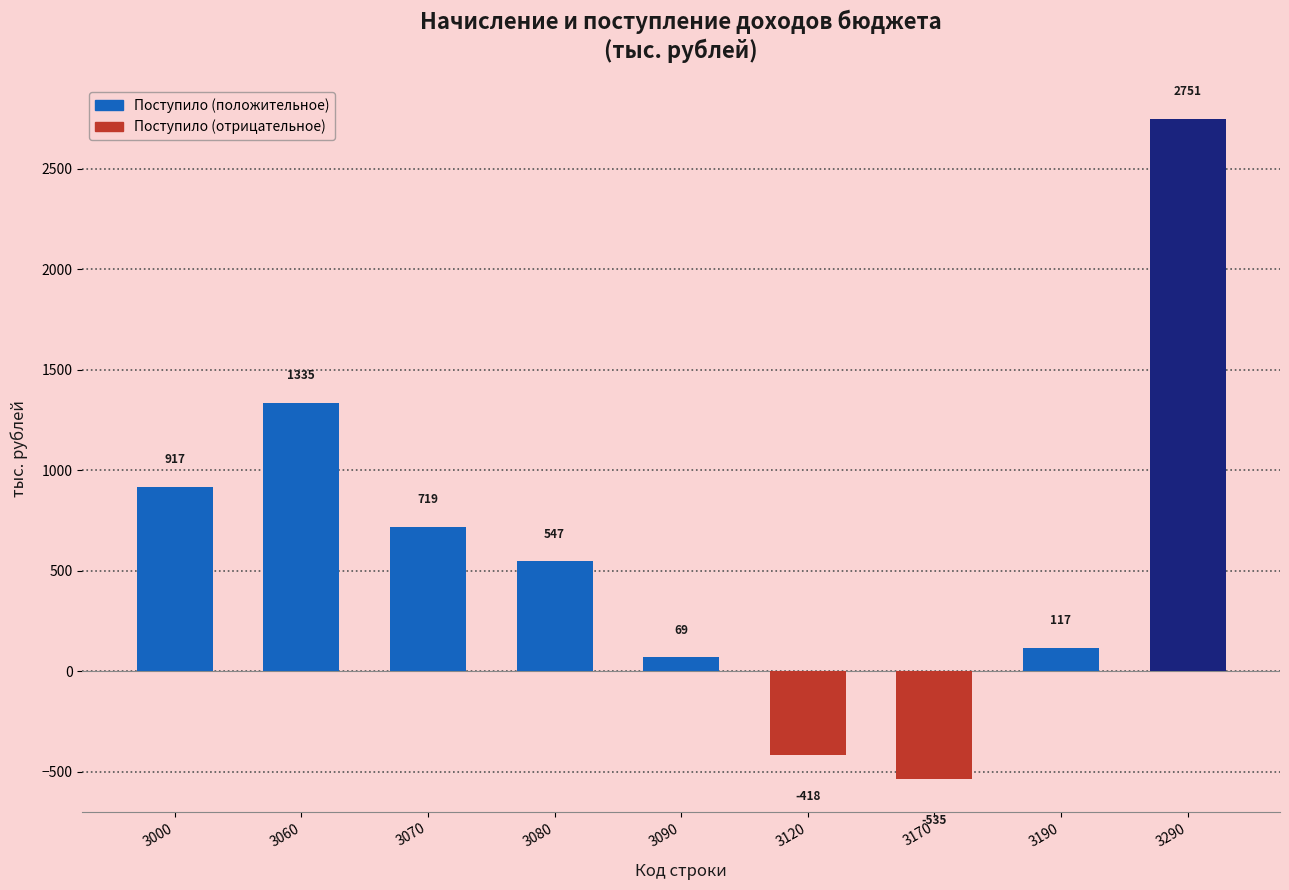

Between 3060 and 3080, which is larger?

3060